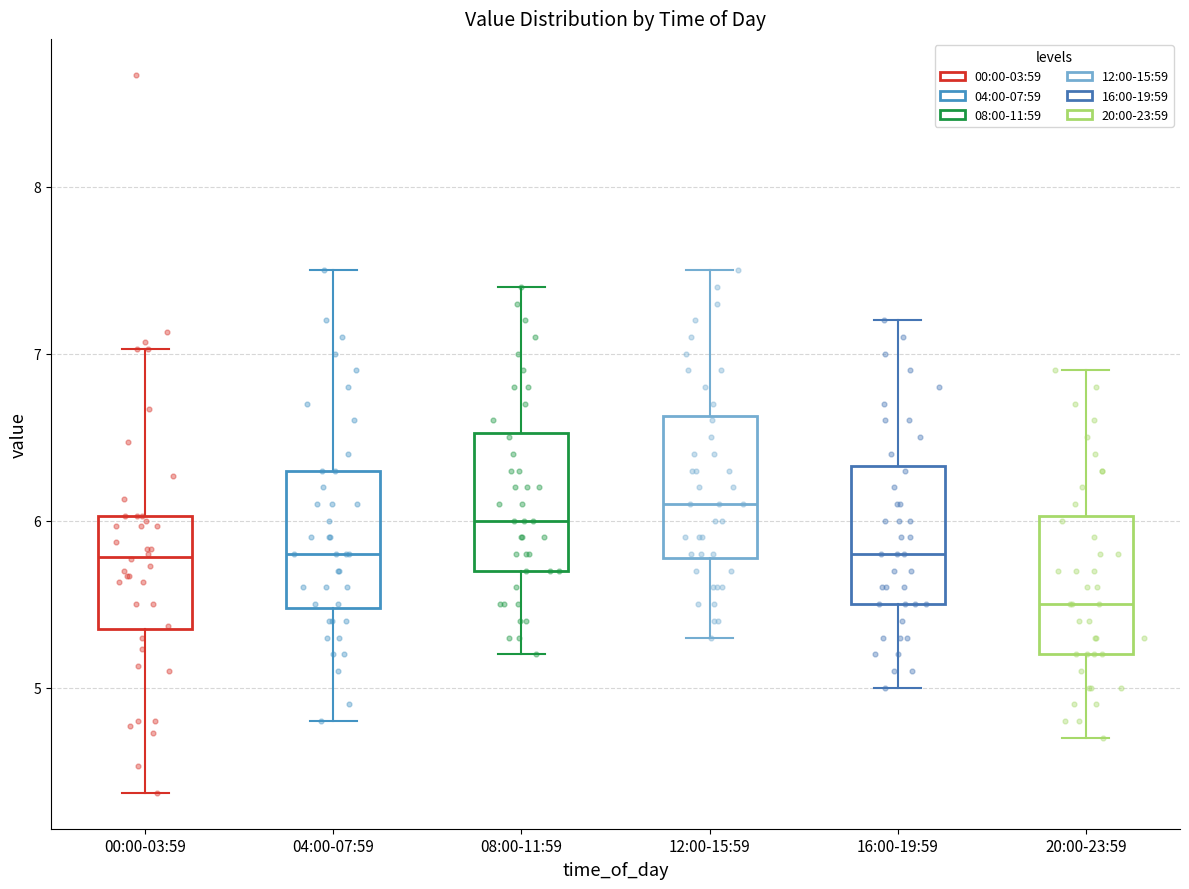

Reading left to right, read every box against the y-axis: the position of its median line, the range the box covers, and the ends of its whiskers. The values are not printed on the chart, so give them approximately, as read against the axis.

00:00-03:59: median 5.8, box 5.4 to 6.0, whiskers 4.4 to 7.0
04:00-07:59: median 5.8, box 5.5 to 6.3, whiskers 4.8 to 7.5
08:00-11:59: median 6.0, box 5.7 to 6.5, whiskers 5.2 to 7.4
12:00-15:59: median 6.1, box 5.8 to 6.6, whiskers 5.3 to 7.5
16:00-19:59: median 5.8, box 5.5 to 6.3, whiskers 5.0 to 7.2
20:00-23:59: median 5.5, box 5.2 to 6.0, whiskers 4.7 to 6.9